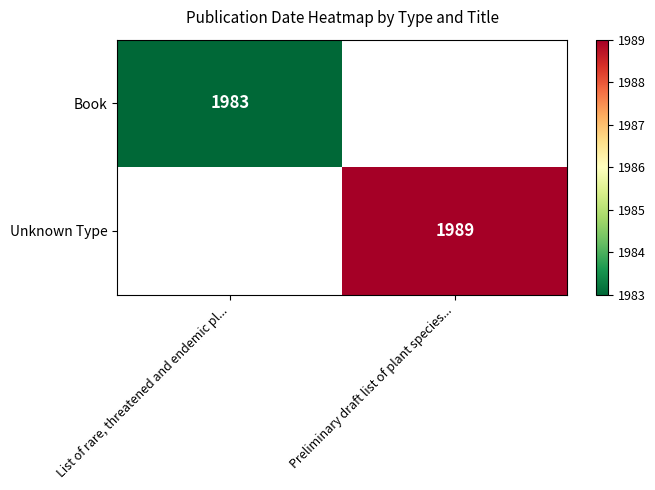

Is the value of Book at List of rare, threatened and endemic pl... greater than the value of Unknown Type at Preliminary draft list of plant species...?

No